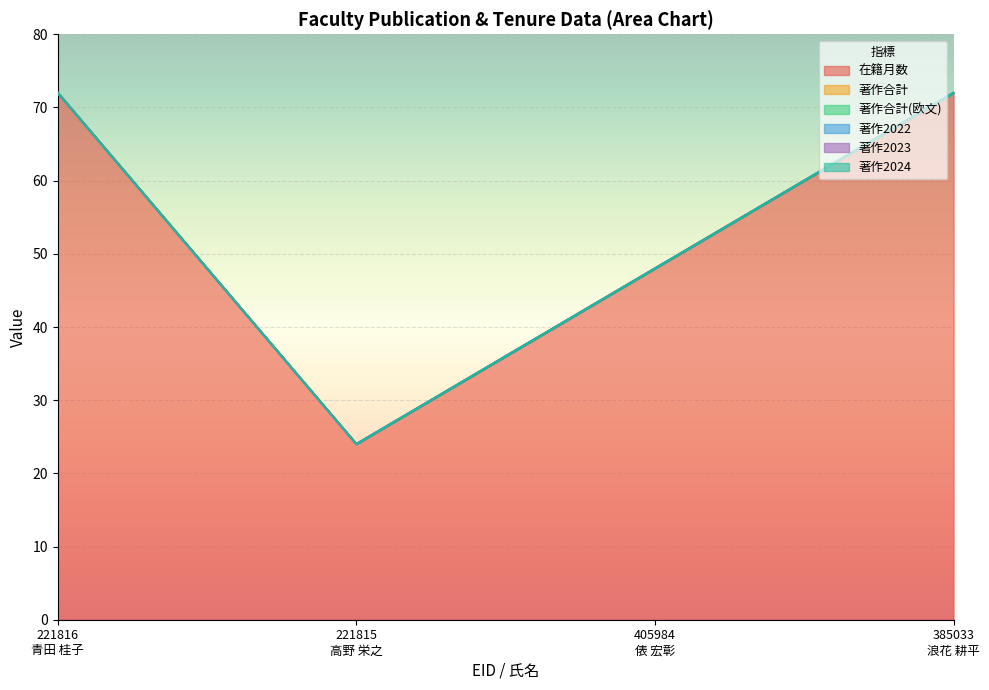

What is the difference between the maximum and second lowest values in the 在籍月数 series?

24